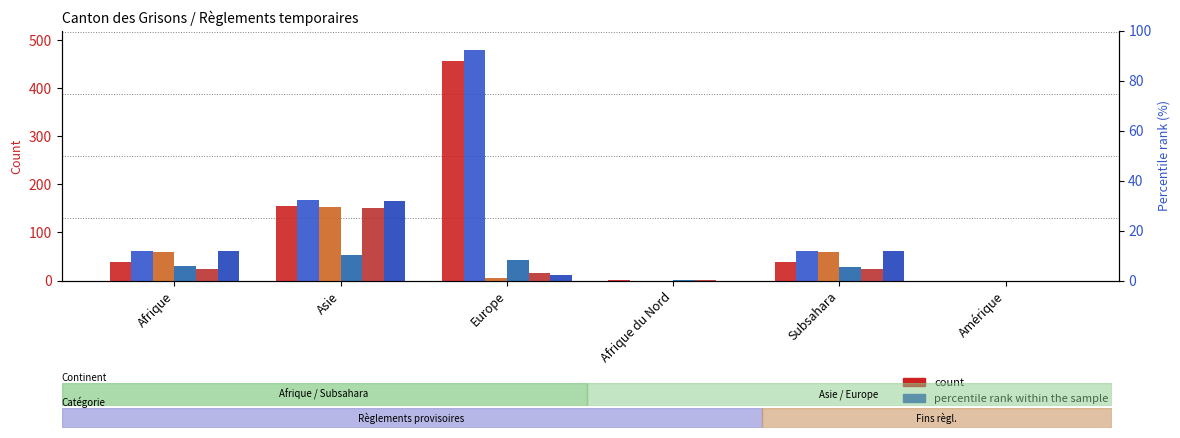

Which series has the largest total across all categories?

Fins règlements (col_5)